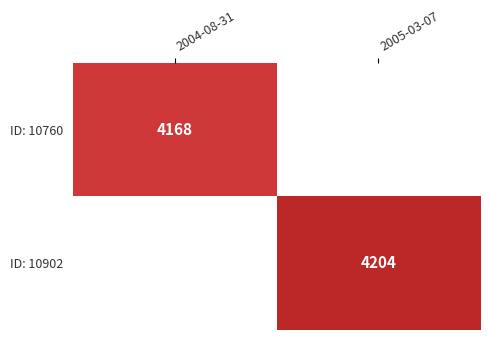

Is it true that ID: 10902 equals 2527 at 2005-03-07?

False